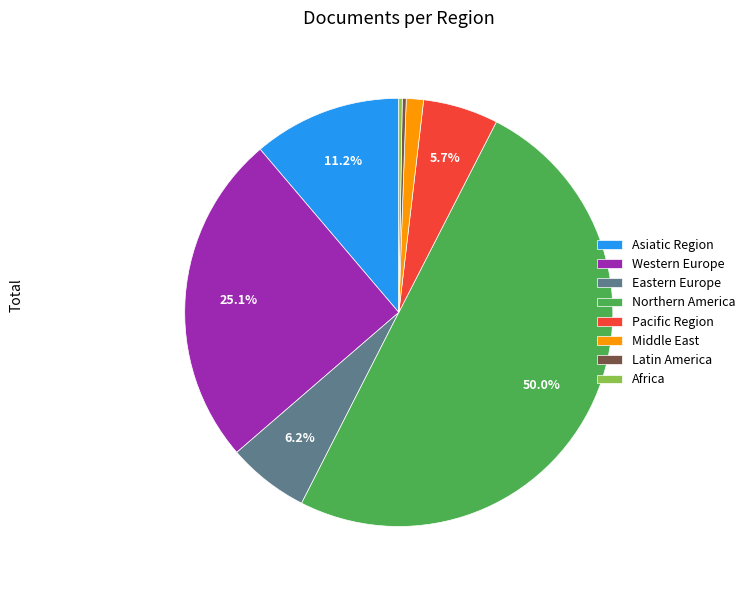

To the nearest percent, what is the average slice percentage?

12%